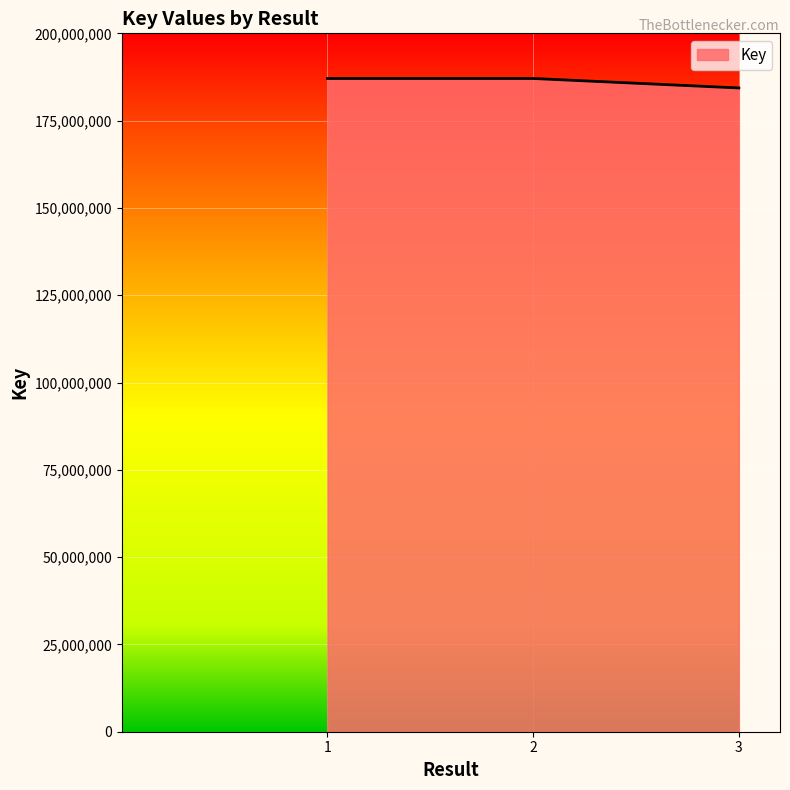

The chart shows a value of 187070146 at 1. True or false?

True